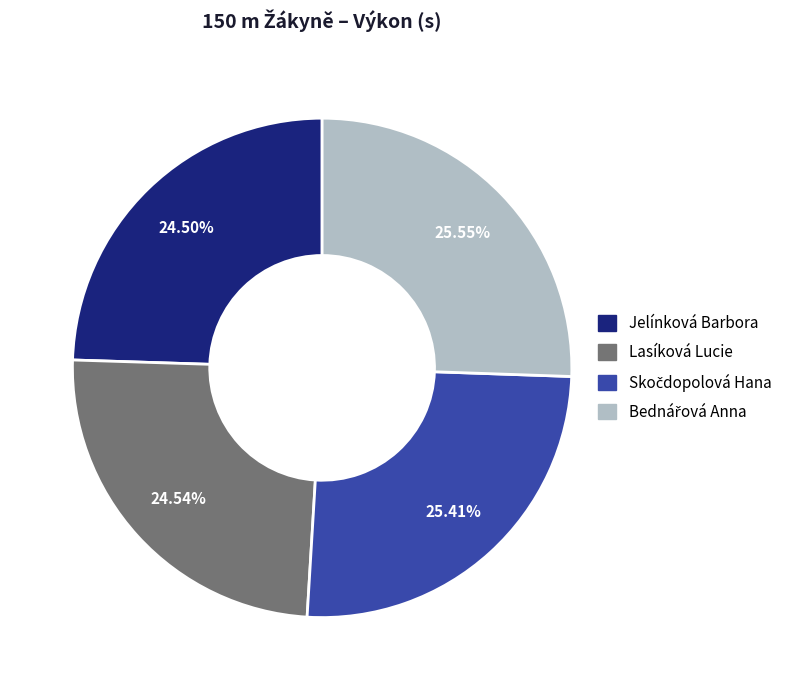

Is there any slice that represents more than half of the pie?

No